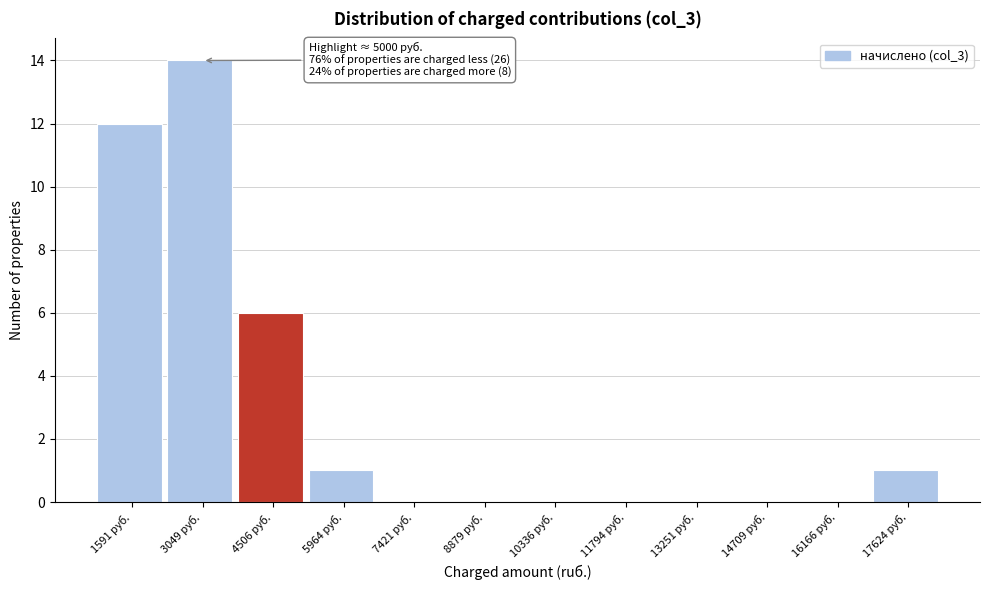

Reading left to right, extract all data points from this chart.

1591 руб.=12	3049 руб.=14	4506 руб.=6	5964 руб.=1	7421 руб.=0	8879 руб.=0	10336 руб.=0	11794 руб.=0	13251 руб.=0	14709 руб.=0	16166 руб.=0	17624 руб.=1